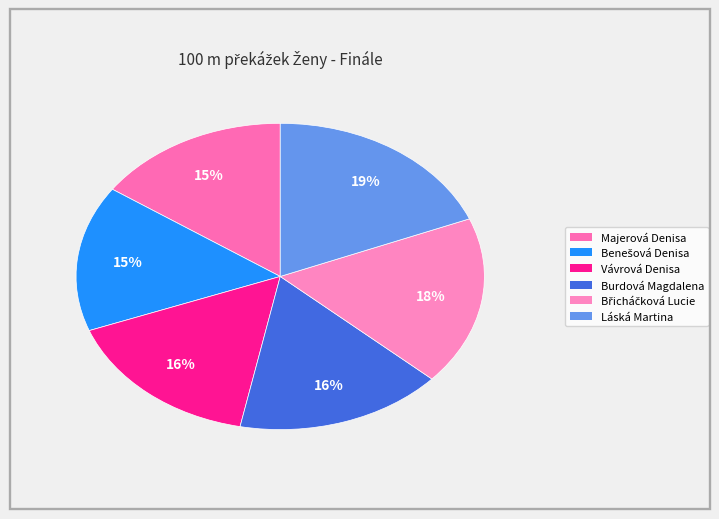

How many slices are in this pie chart?

6